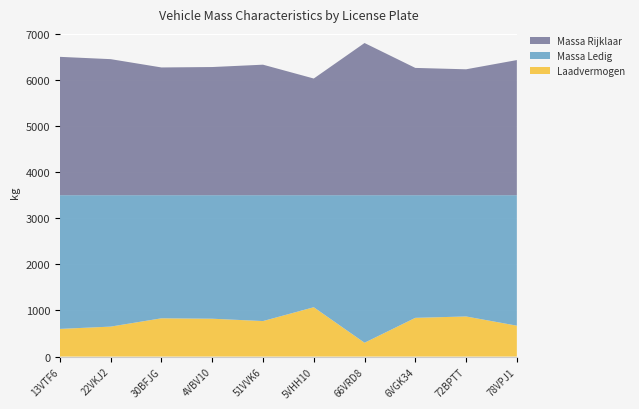

Reading right to left, extract all data points from this chart.

massa_ledig_voertuig: 2830	2630	2660	3200	2430	2730	2679	2670	2850	2900
massa_rijklaar: 2930	2730	2760	3300	2530	2830	2779	2770	2950	3000
laadvermogen: 670	870	840	300	1070	770	821	830	650	600